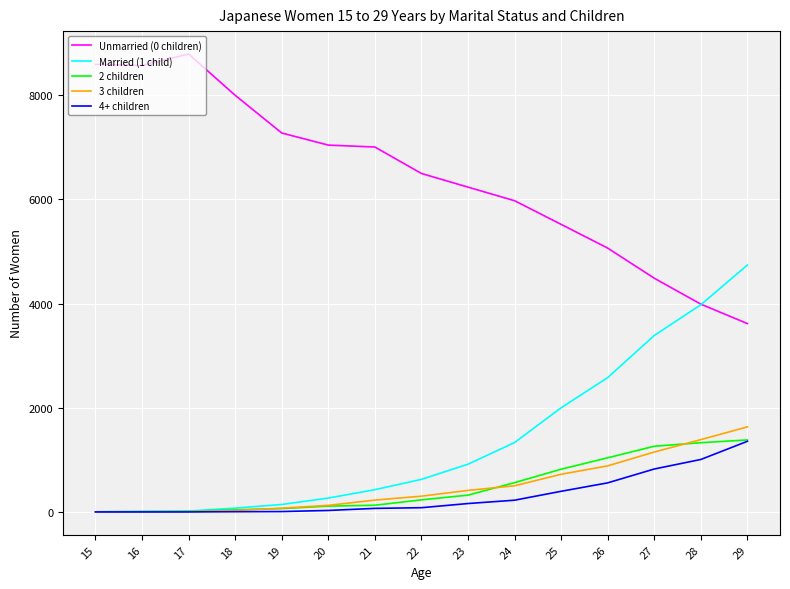

Which category has the highest value in the Unmarried (0 children) series?

17